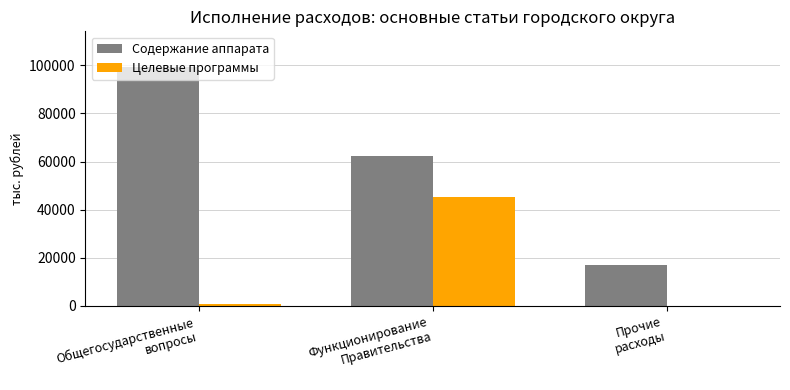

The value of Целевые программы at Прочие
расходы is 20499.2. True or false?

False